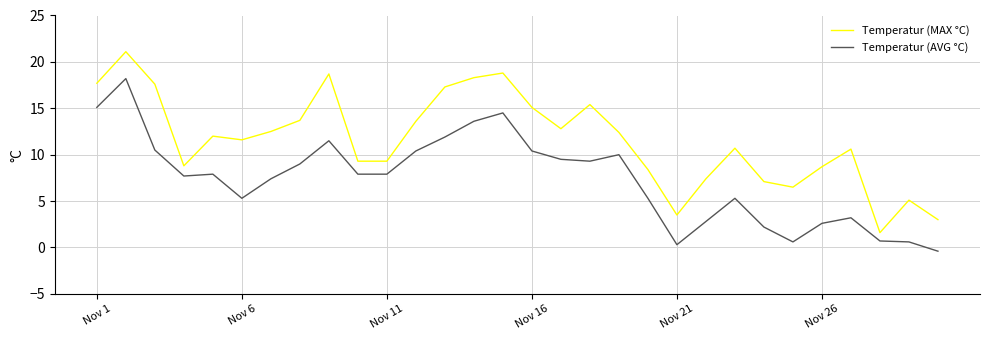

True or false: Temperatur (AVG °C) and Temperatur (MAX °C) intersect in this chart.

False